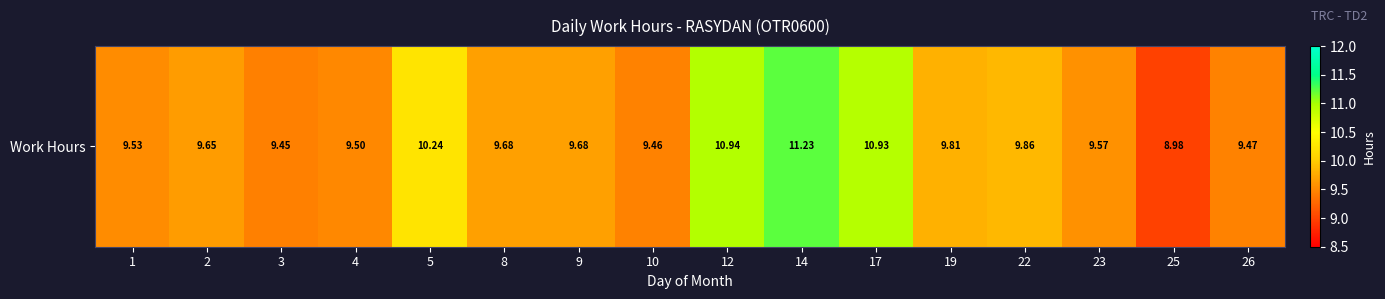

List the labels in order of value, smallest first.

25, 3, 10, 26, 4, 1, 23, 2, 8, 9, 19, 22, 5, 17, 12, 14